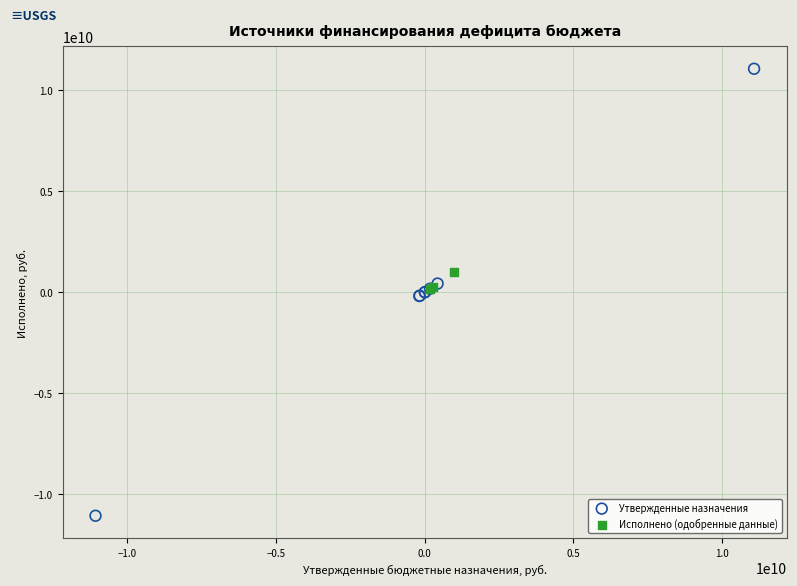

Which series reaches the maximum Y coordinate?

Утвержденные назначения